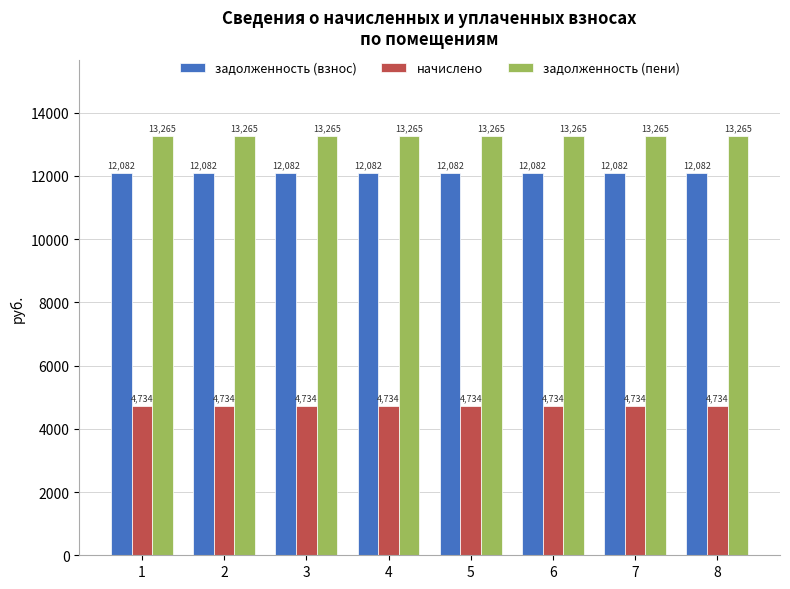

What is the smallest value displayed?

4733.8